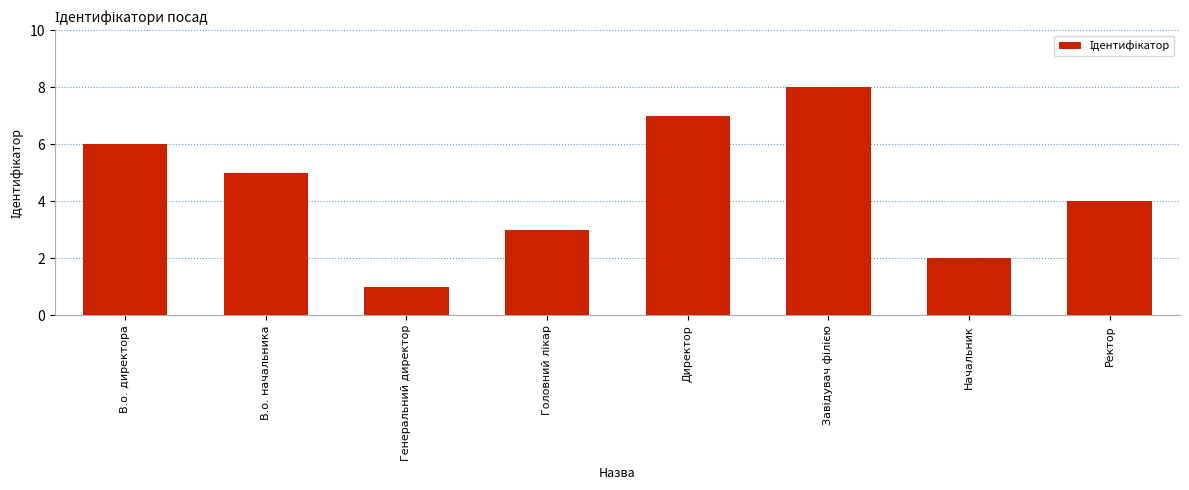

Count the number of categories in the chart.

8